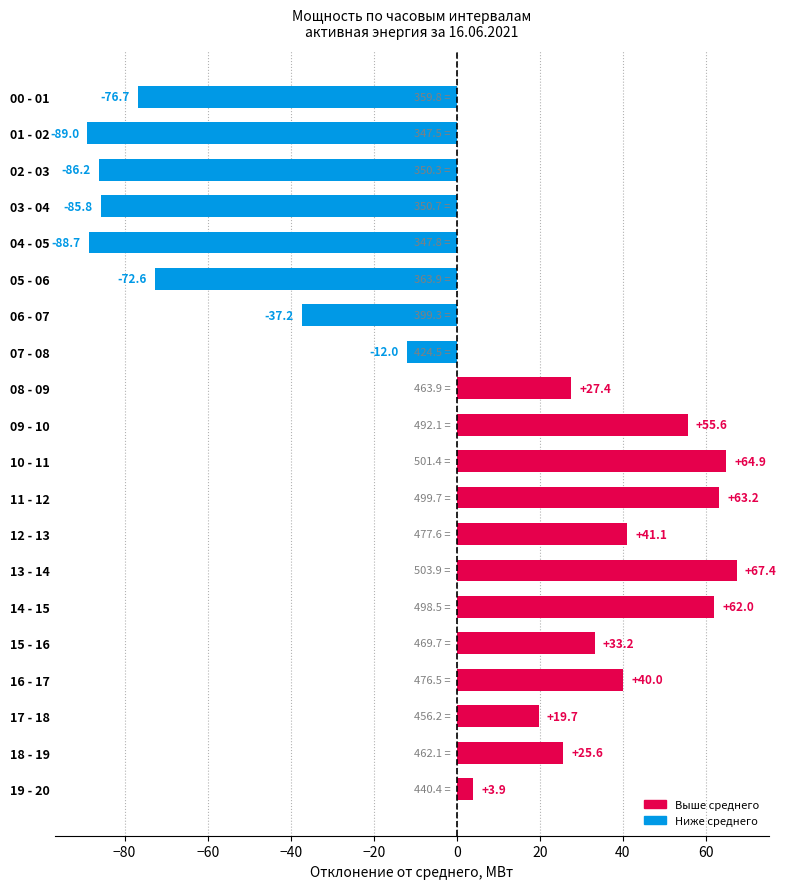

What is the sum of the values at 13 - 14 and 18 - 19?

93.0